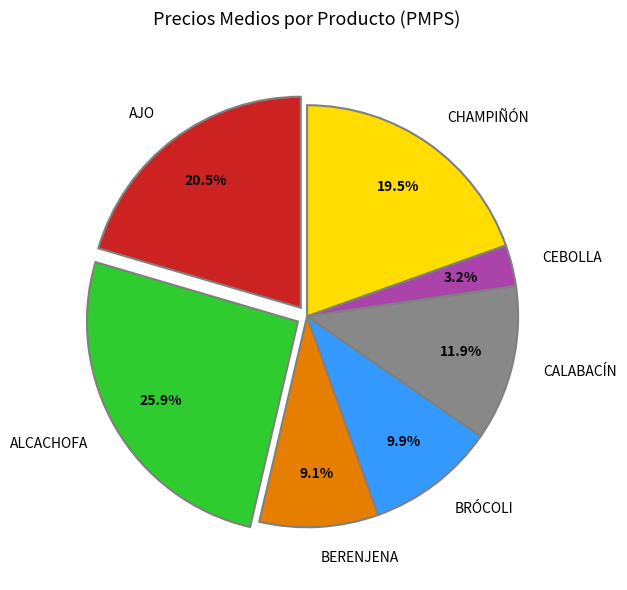

To the nearest percent, what is the combined percentage of CALABACÍN and BERENJENA?

21%